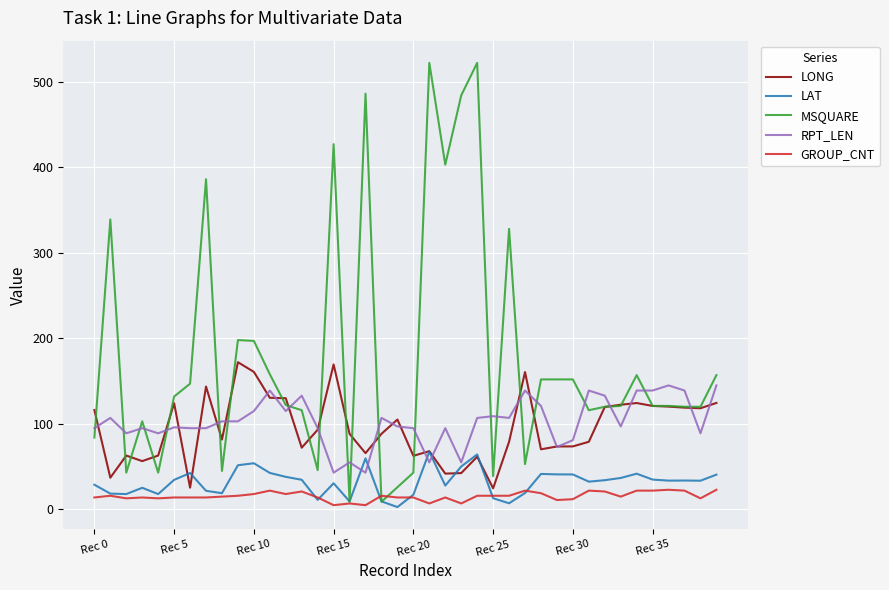

At how many categories does at least one series exceed 98?

35